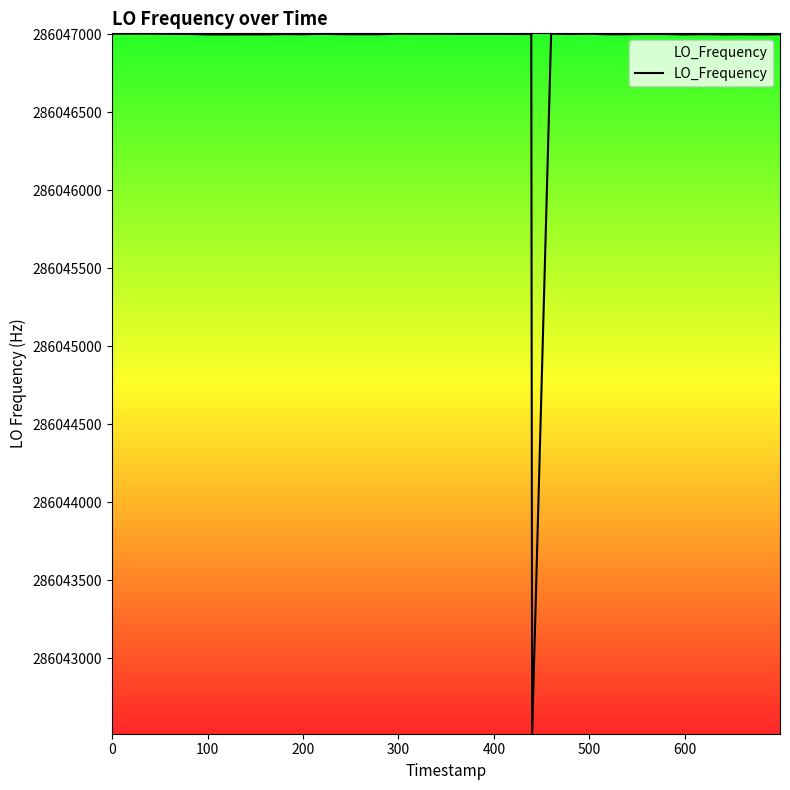

What is the difference between the maximum and minimum values?

4482.9